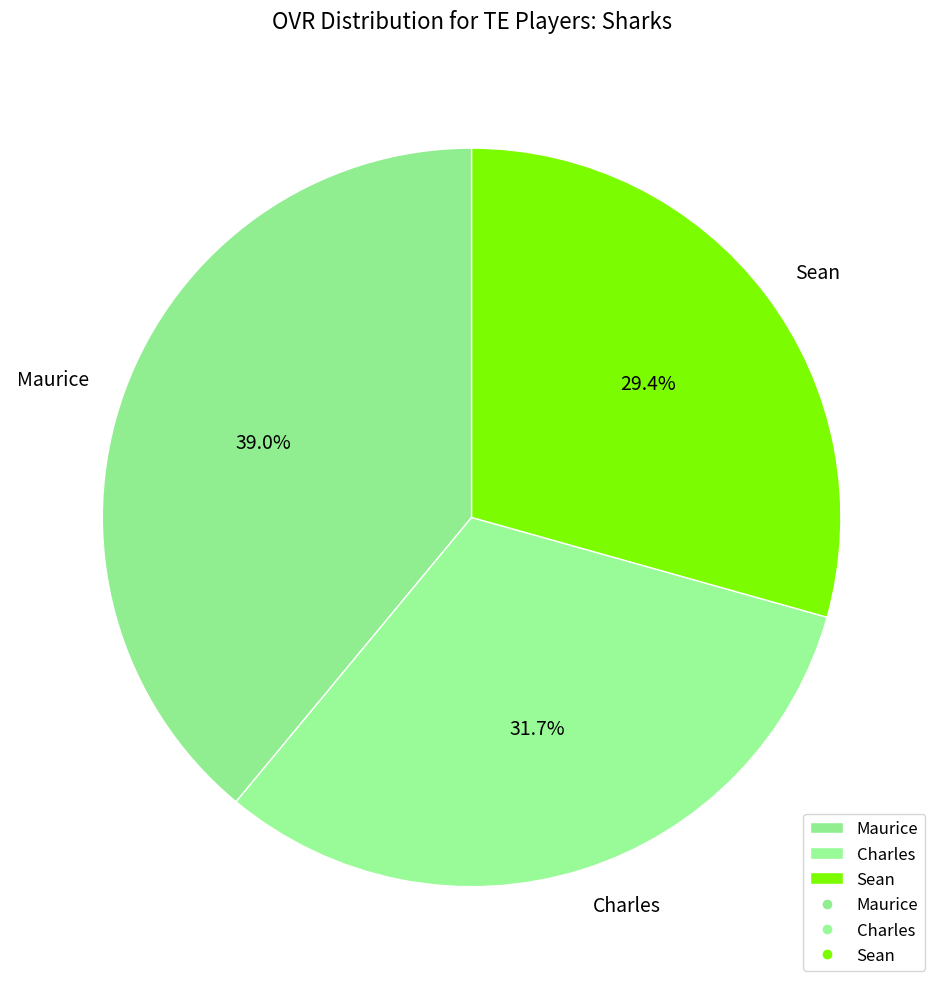

True or false: Sean accounts for 29% of the total.

True